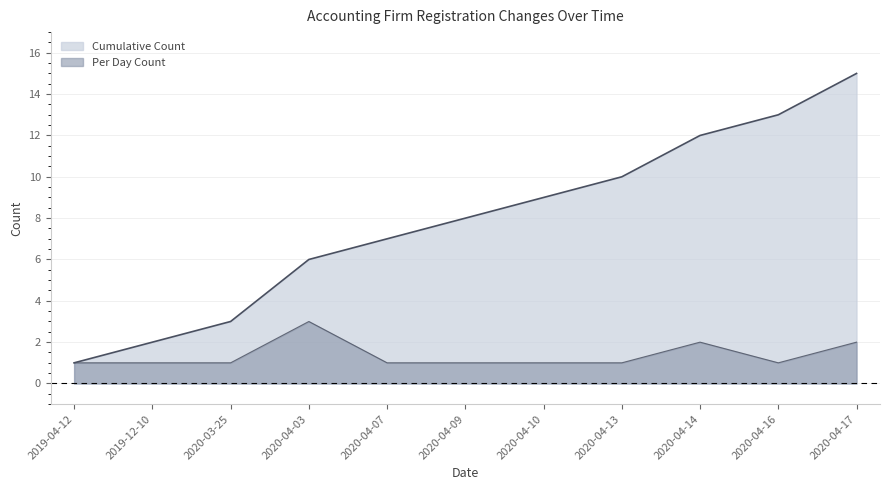

Count the number of categories in the chart.

11